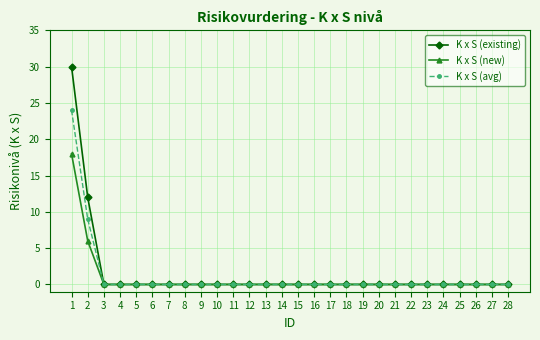

At how many categories does at least one series exceed 28?

1